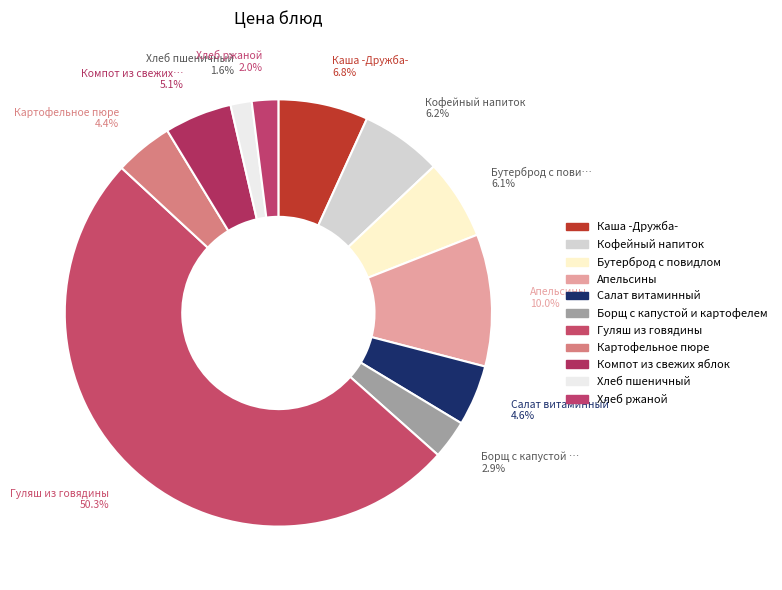

Combined, do Апельсины and Каша -Дружба- account for over 50%?

No